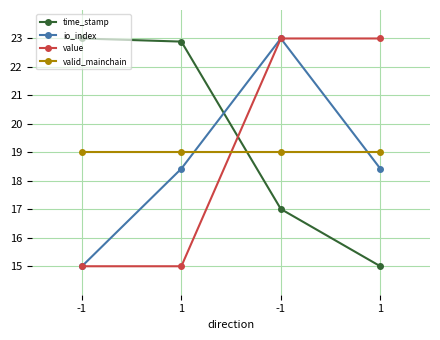

What is the value of the value point at the 3rd from the left?

15.0